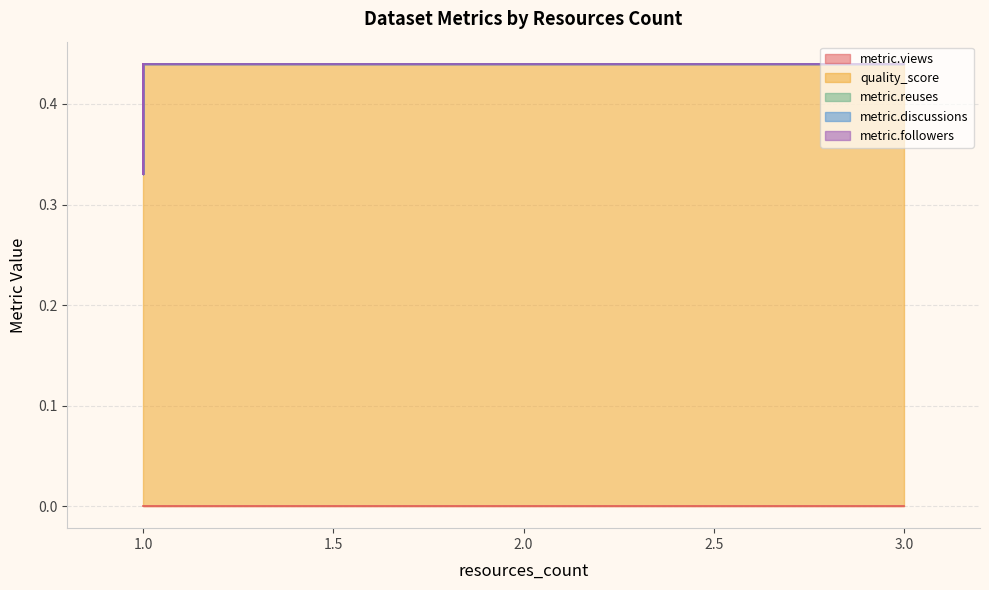

At which category does the chart reach its peak across all series?

1